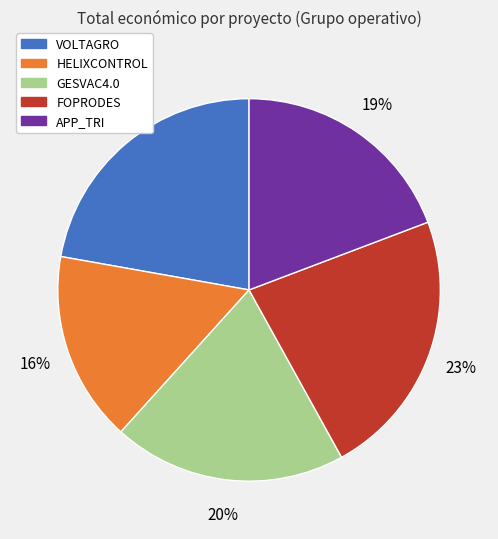

Count the number of slices in the pie.

5